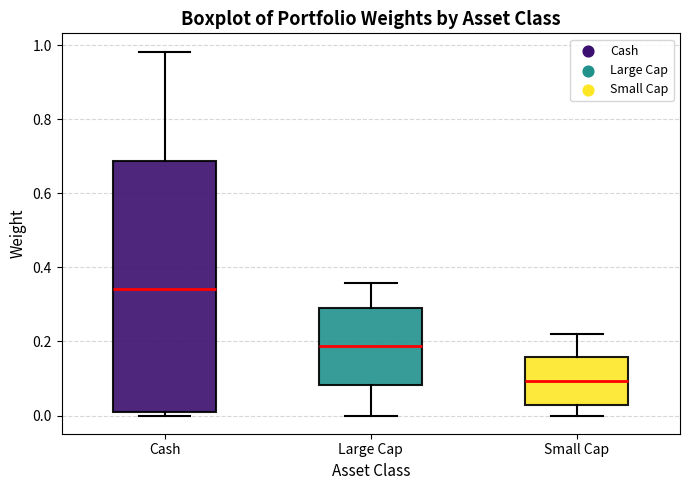

Reading left to right, transcribe this box plot: for each box, give where its median line is, the range the box spans, and where its two whiskers end, as read against the y-axis. The values are not printed on the chart, so give them approximately, as read against the axis.

Cash: median 0.34, box 0.02 to 0.68, whiskers 0.00 to 0.98
Large Cap: median 0.18, box 0.08 to 0.28, whiskers 0.00 to 0.36
Small Cap: median 0.10, box 0.02 to 0.16, whiskers 0.00 to 0.22